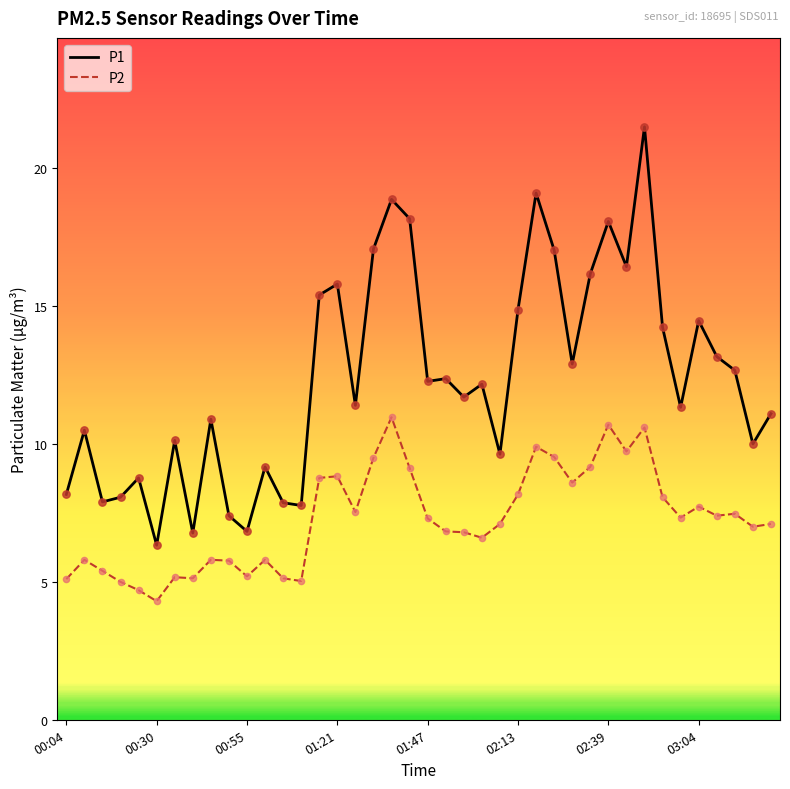

Which series has the largest range (max minus min)?

P1